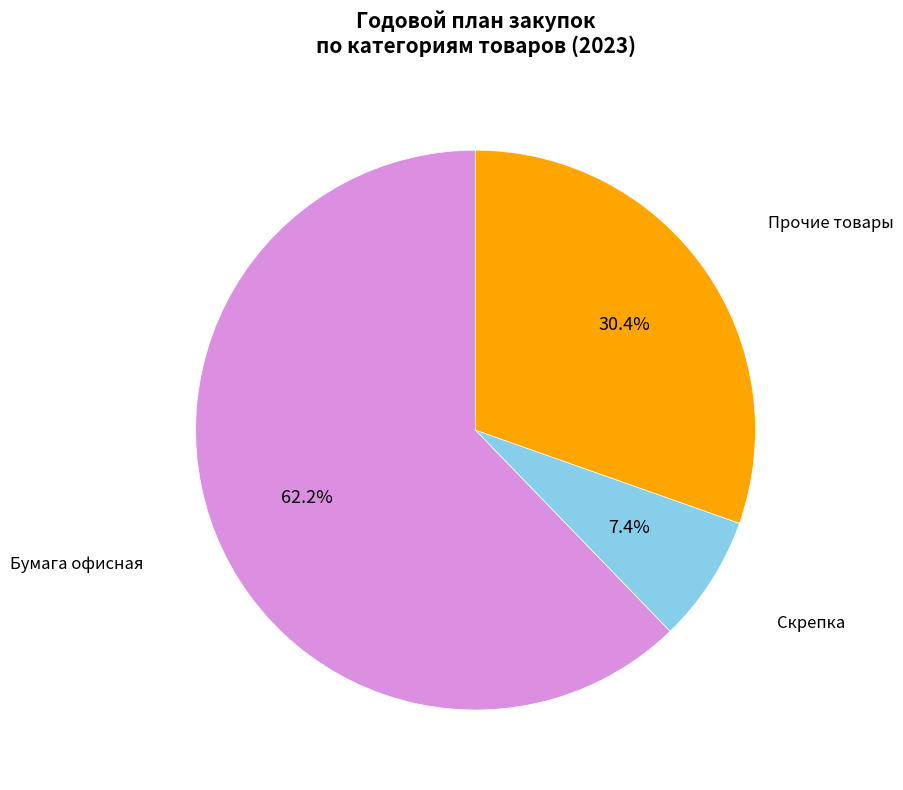

Rank the categories by value from highest to lowest.

Бумага офисная, Прочие товары, Скрепка